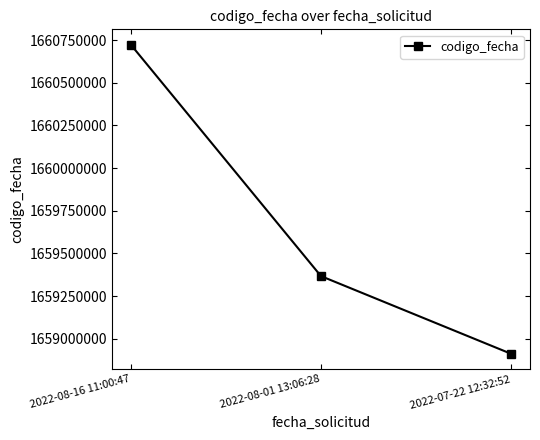

What is the label of the 3rd point from the right?

2022-08-16 11:00:47